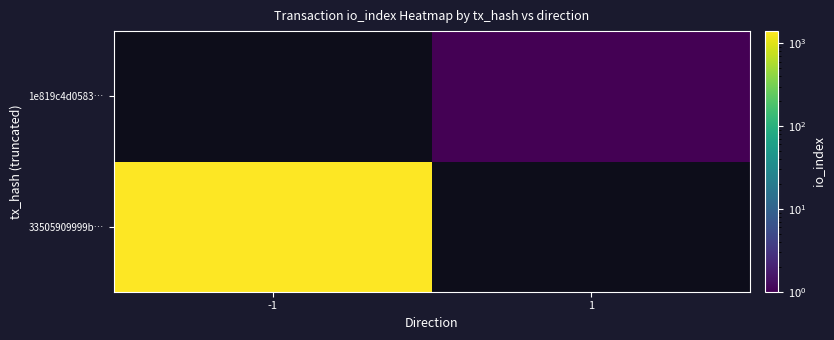

How many positive values does the 33505909999b… series have?

1